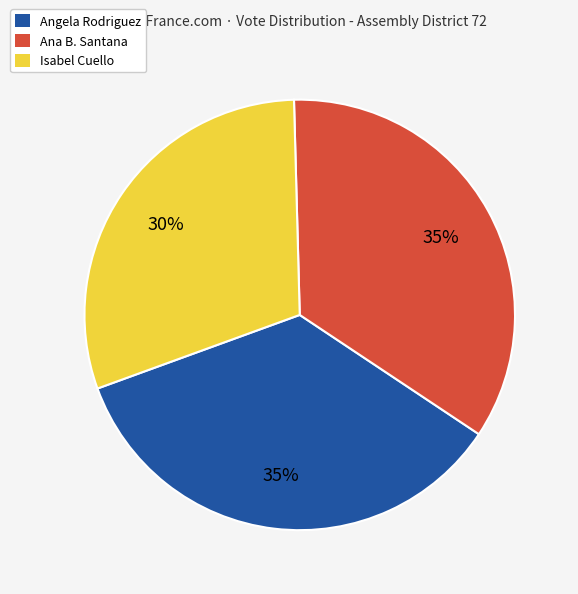

Is the sum of Angela Rodriguez and Ana B. Santana greater than half?

Yes